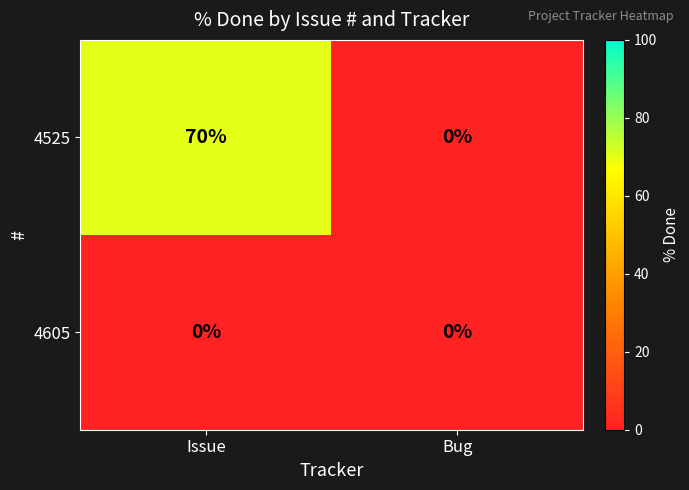

What is the maximum value for 4525?

70